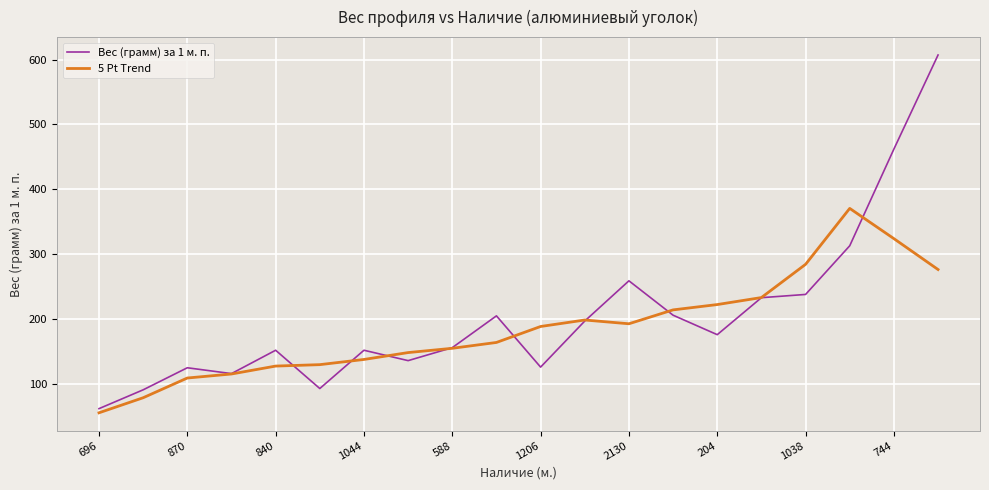

List the series in order of their peak value, lowest first.

5 Pt Trend, Вес (грамм) за 1 м. п.